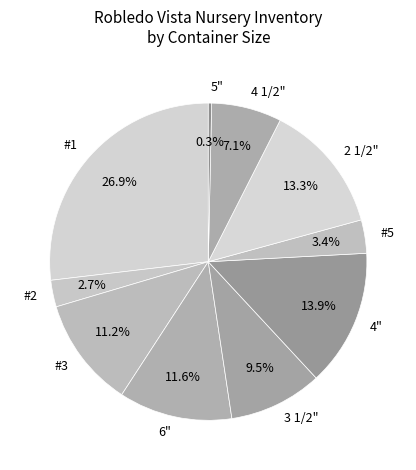

Which category has the biggest portion of the pie?

#1